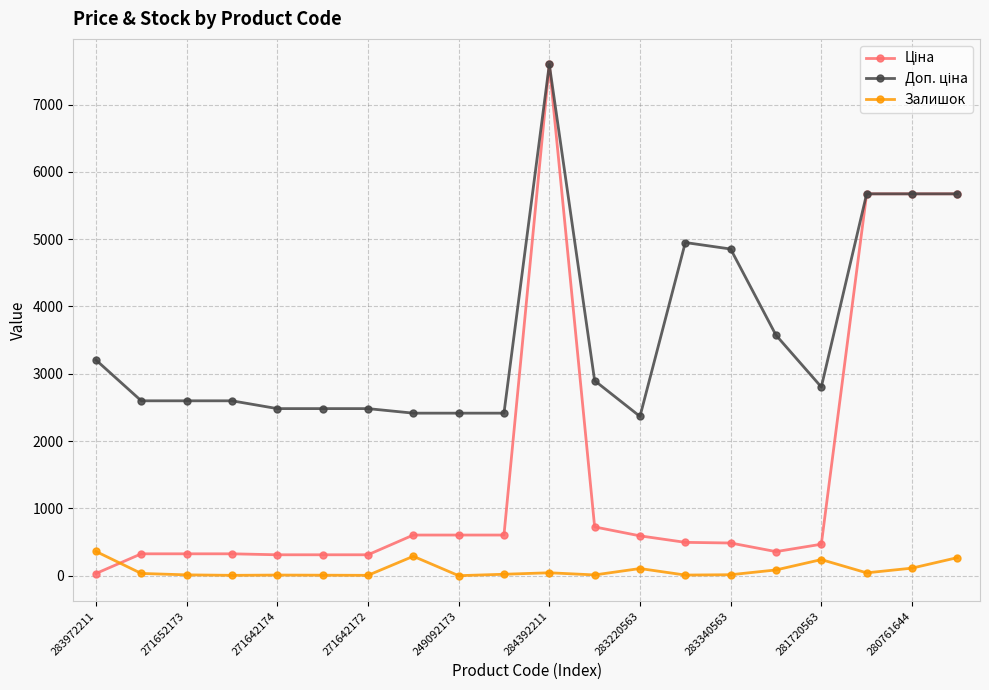

What is the maximum value shown in the chart?

7596.5